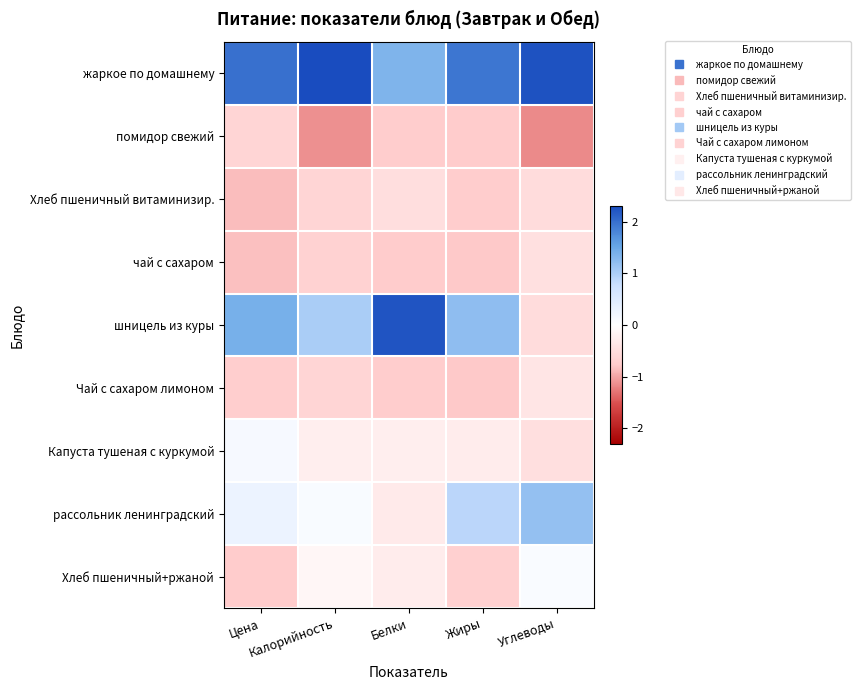

Which series has the widest spread of values?

шницель из куры